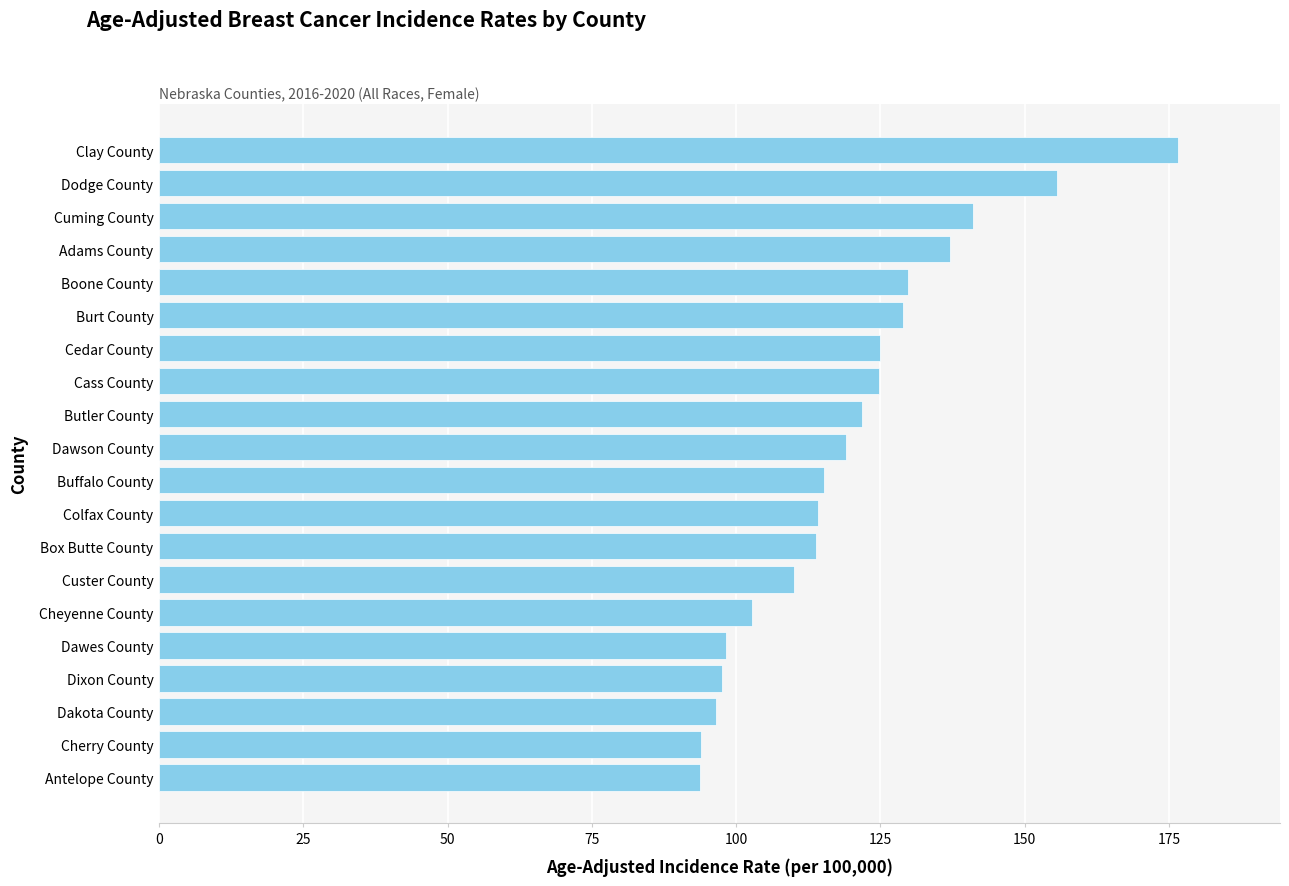

What is the change in value from Box Butte County to Burt County?

+15.2